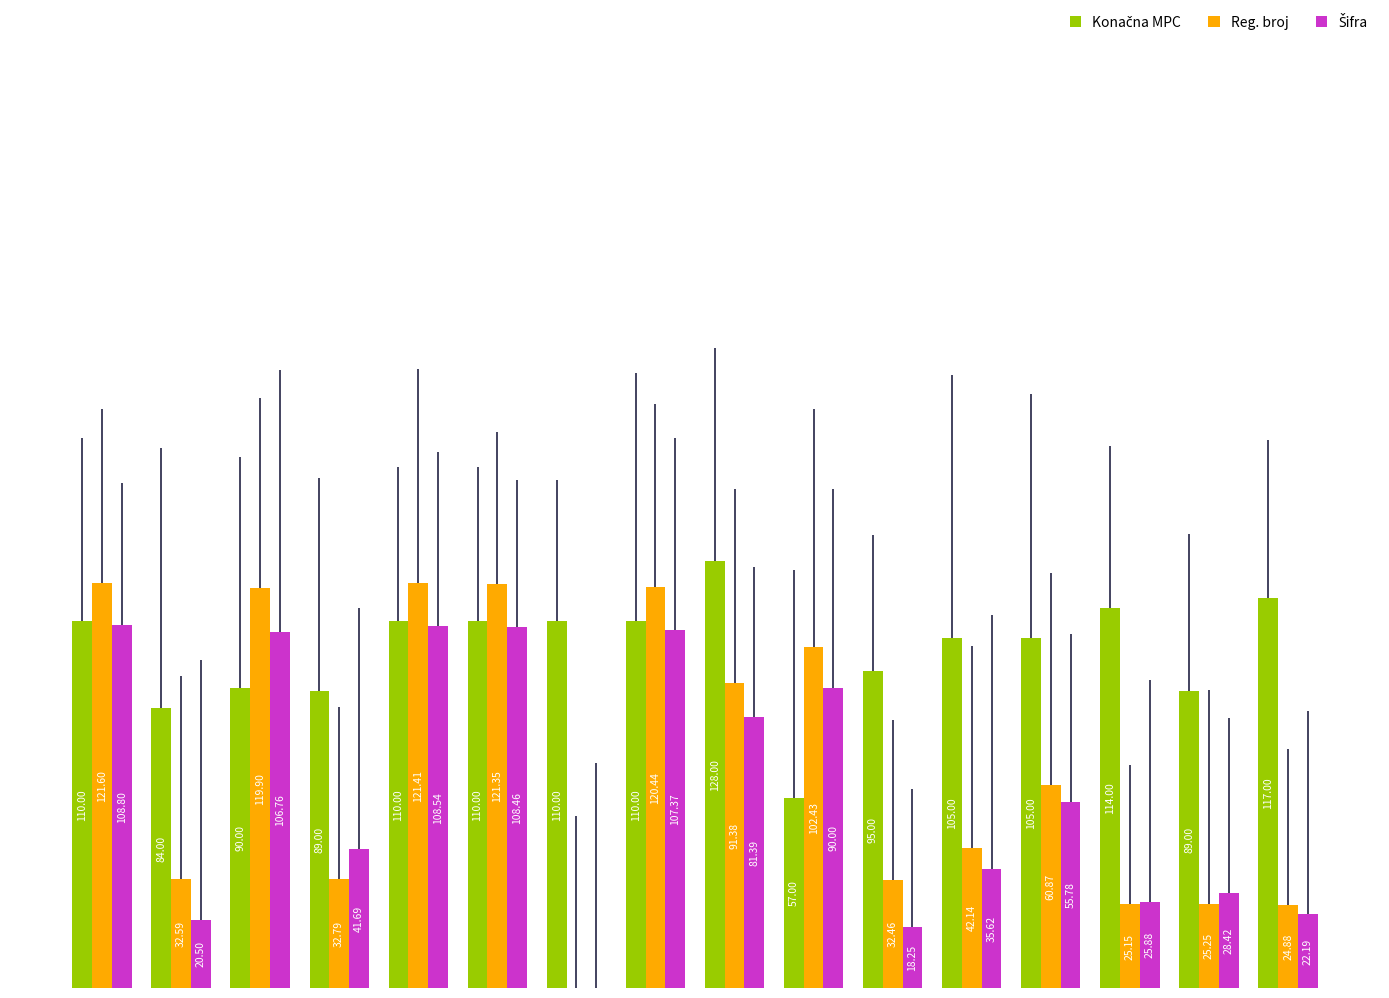

Are the bars horizontal?

No